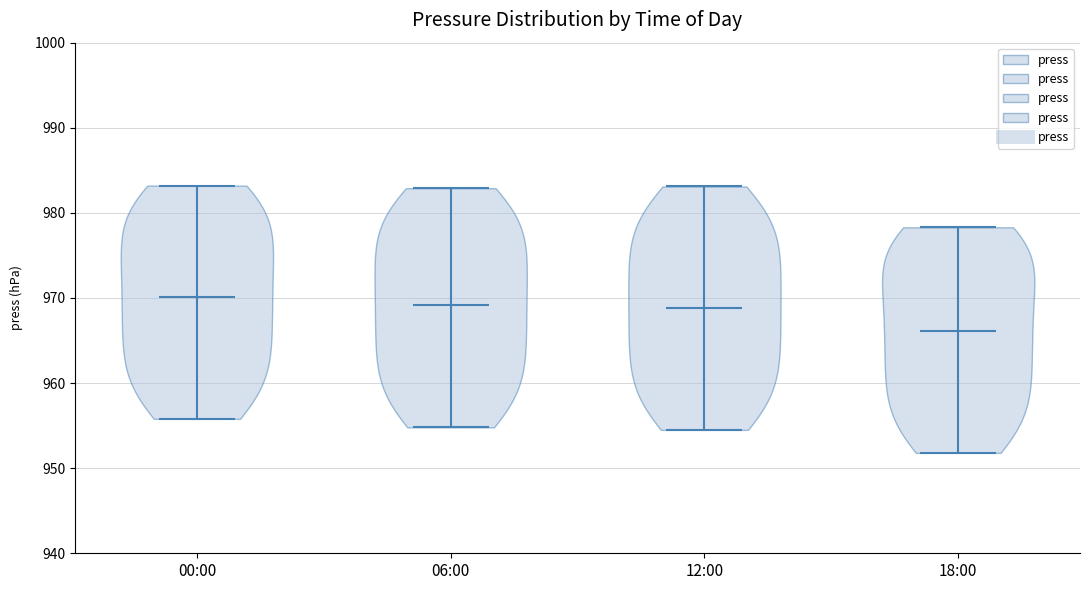

Which violin has the lowest median line?

18:00